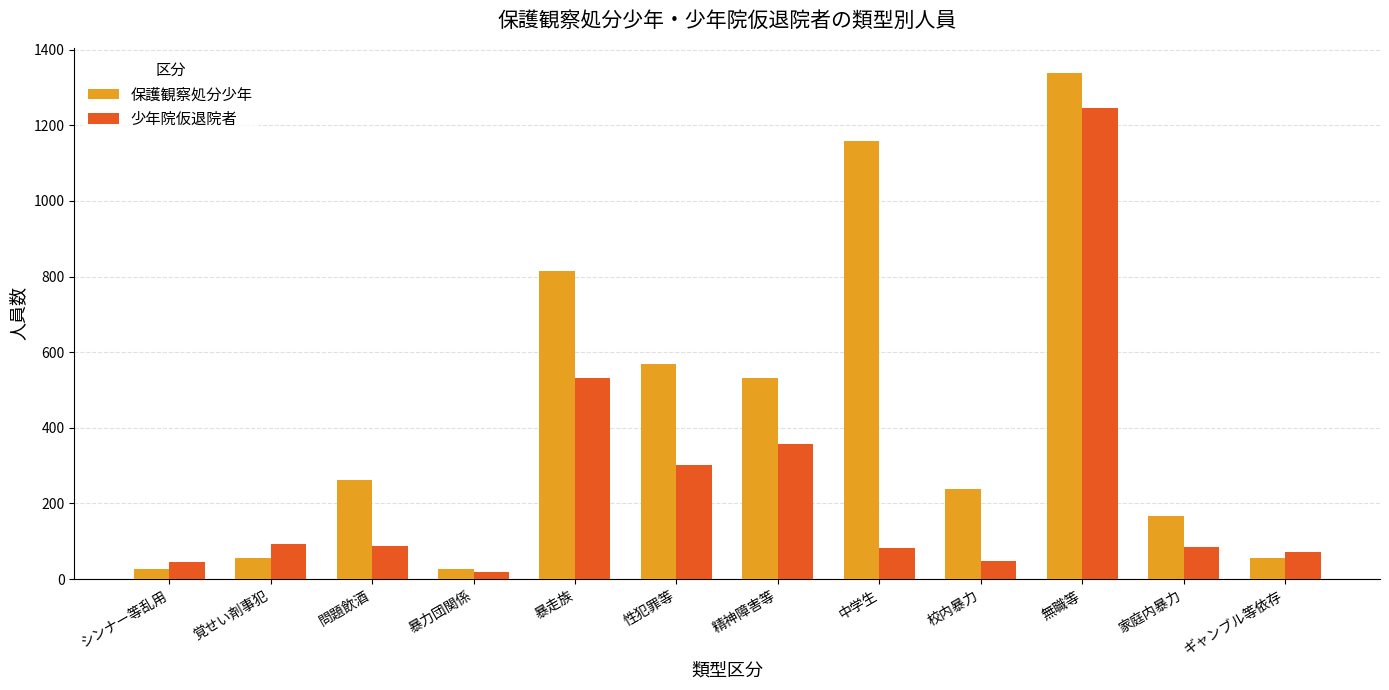

What is the difference between the highest and lowest values at 暴走族?

281